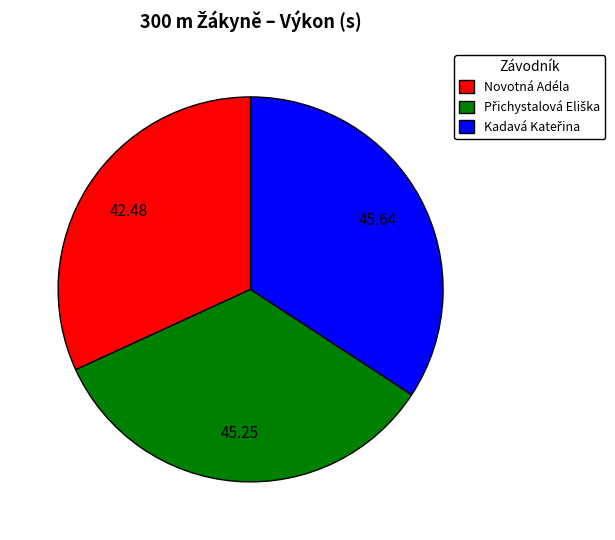

Does any single category account for the majority?

No